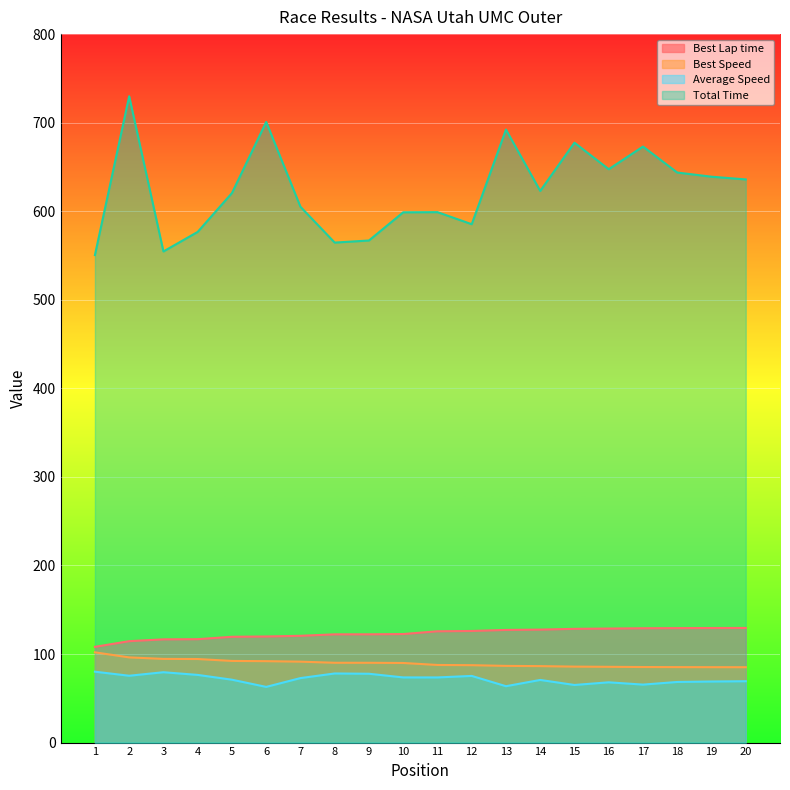

Where is Best Speed nearest to the value 93?

5